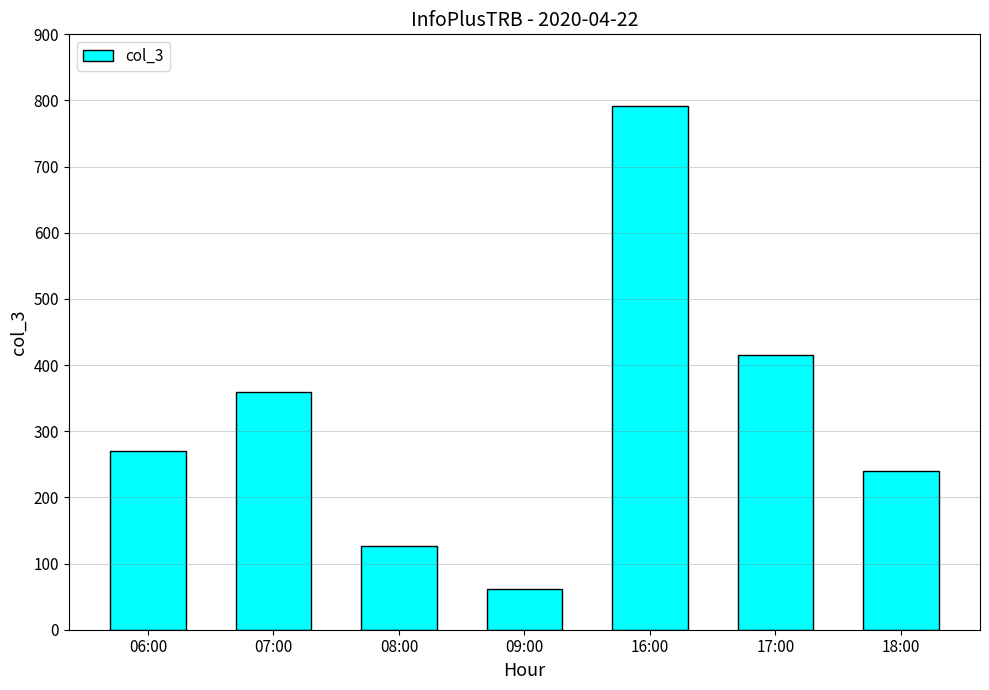

Approximately how many times larger is the value at 16:00 compared to 08:00?

6.2